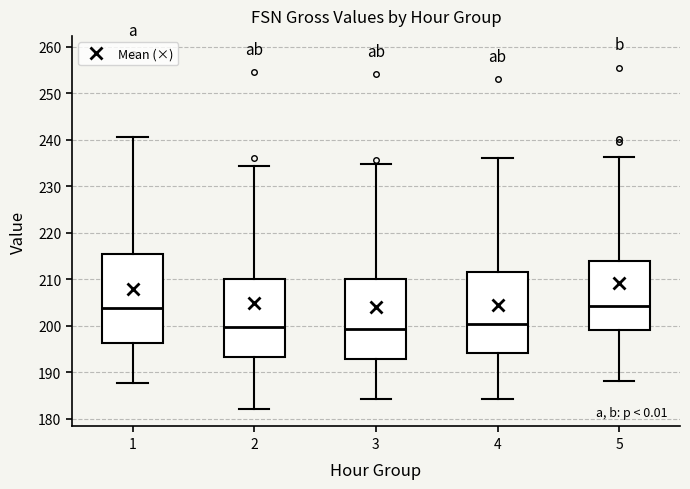

Reading left to right, transcribe this box plot: for each box, give where its median line is, the range the box spans, and where its two whiskers end, as read against the y-axis. The values are not printed on the chart, so give them approximately, as read against the axis.

1: median 204, box 196 to 216, whiskers 188 to 241
2: median 200, box 193 to 210, whiskers 182 to 234
3: median 199, box 193 to 210, whiskers 184 to 235
4: median 200, box 194 to 212, whiskers 184 to 236
5: median 204, box 199 to 214, whiskers 188 to 236